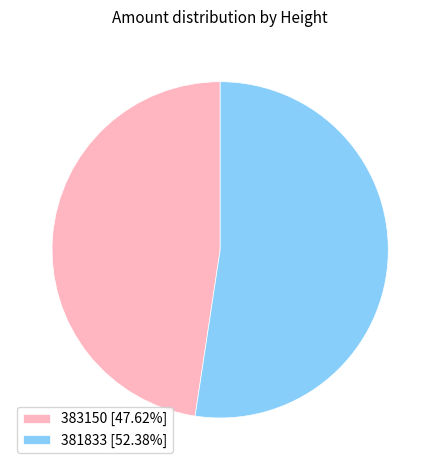

The 381833 slice represents 64% of the pie. True or false?

False